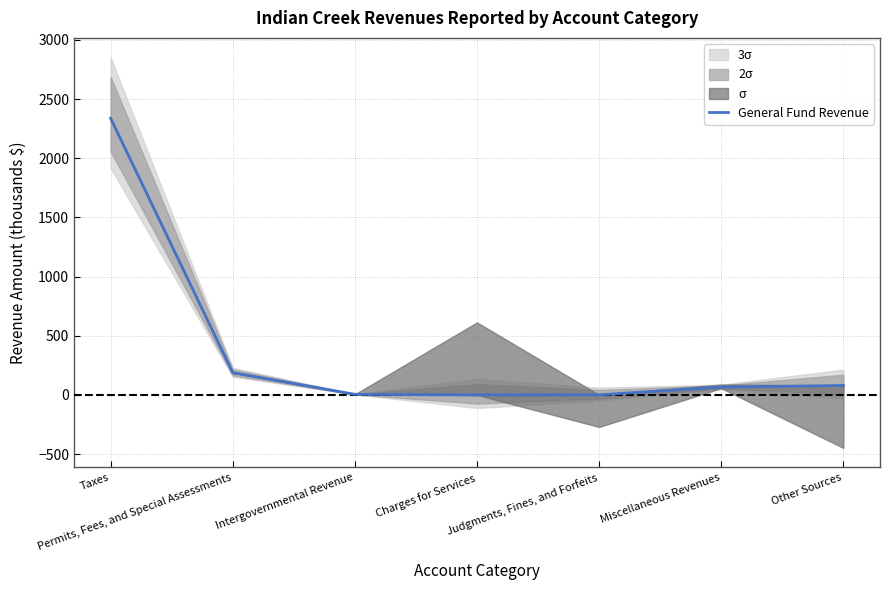

What is the maximum value shown in the chart?

2338.0